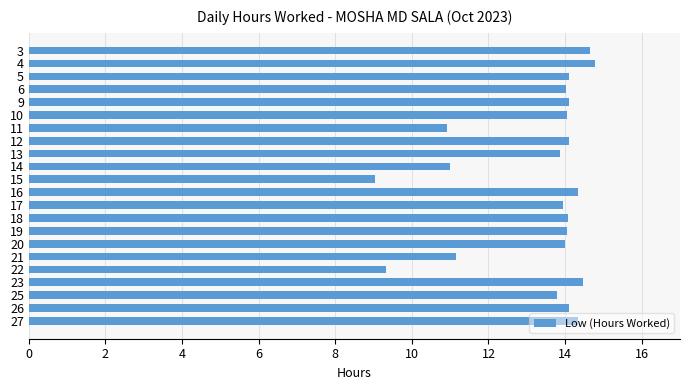

What is the value of the 19th bar from the top?

14.5